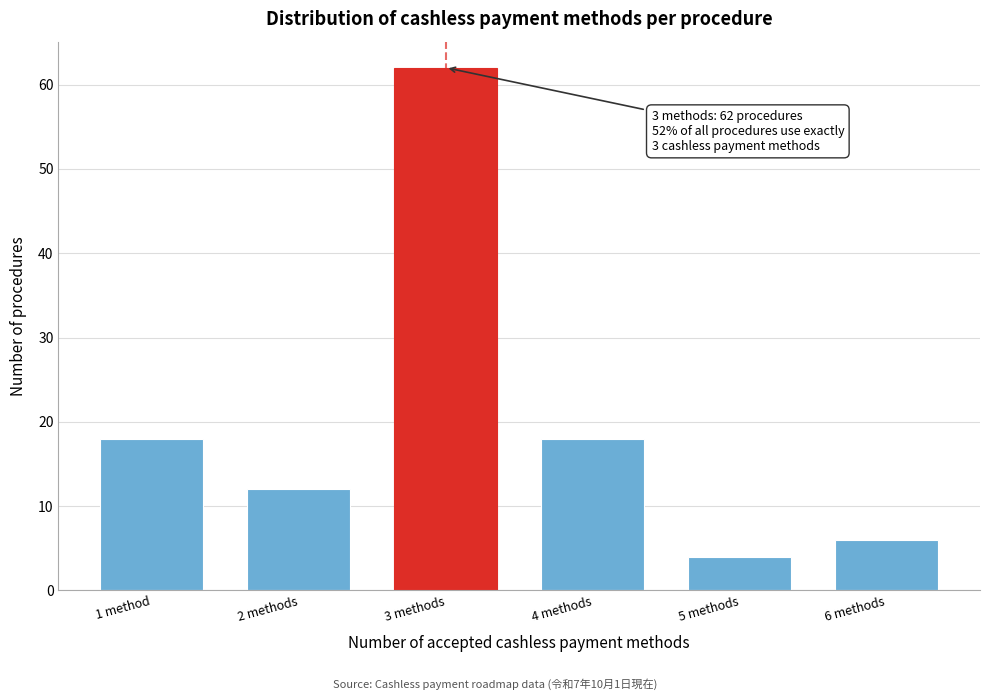

Reading right to left, what are all the values shown in this chart?

6	4	18	62	12	18